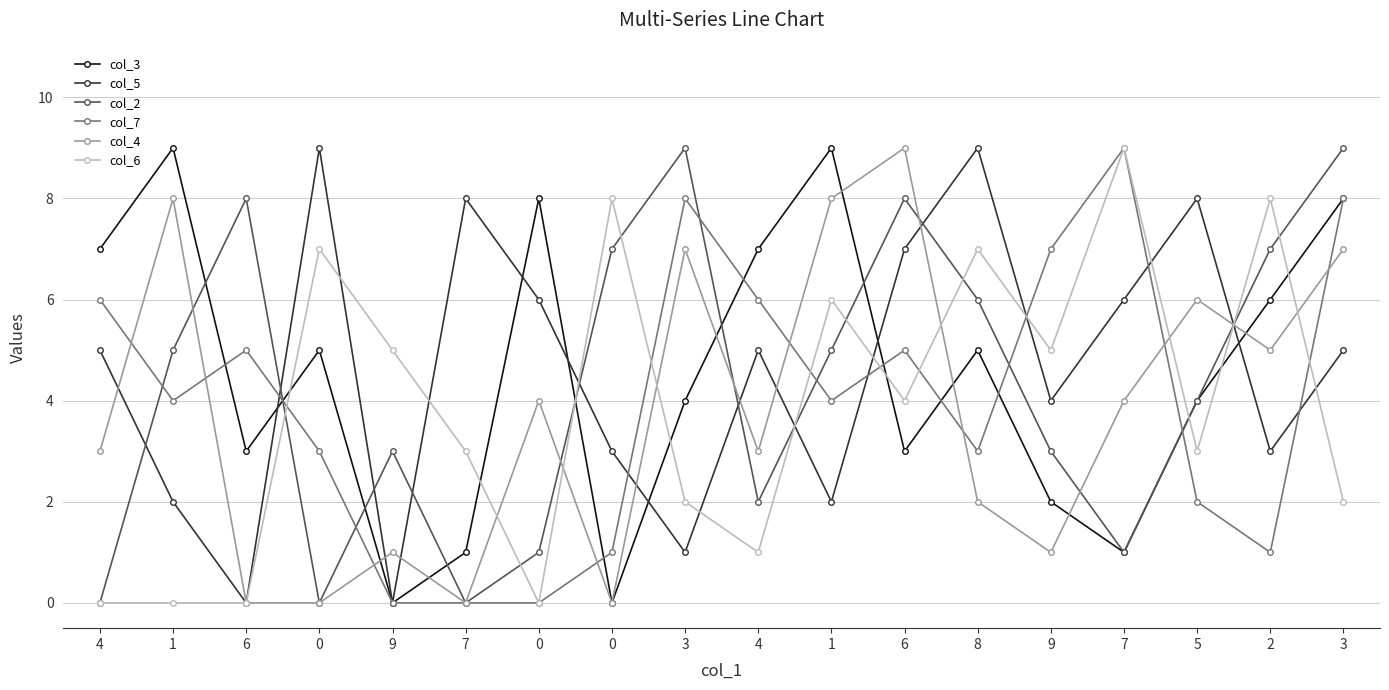

Where does the col_3 series first go above 5?

4